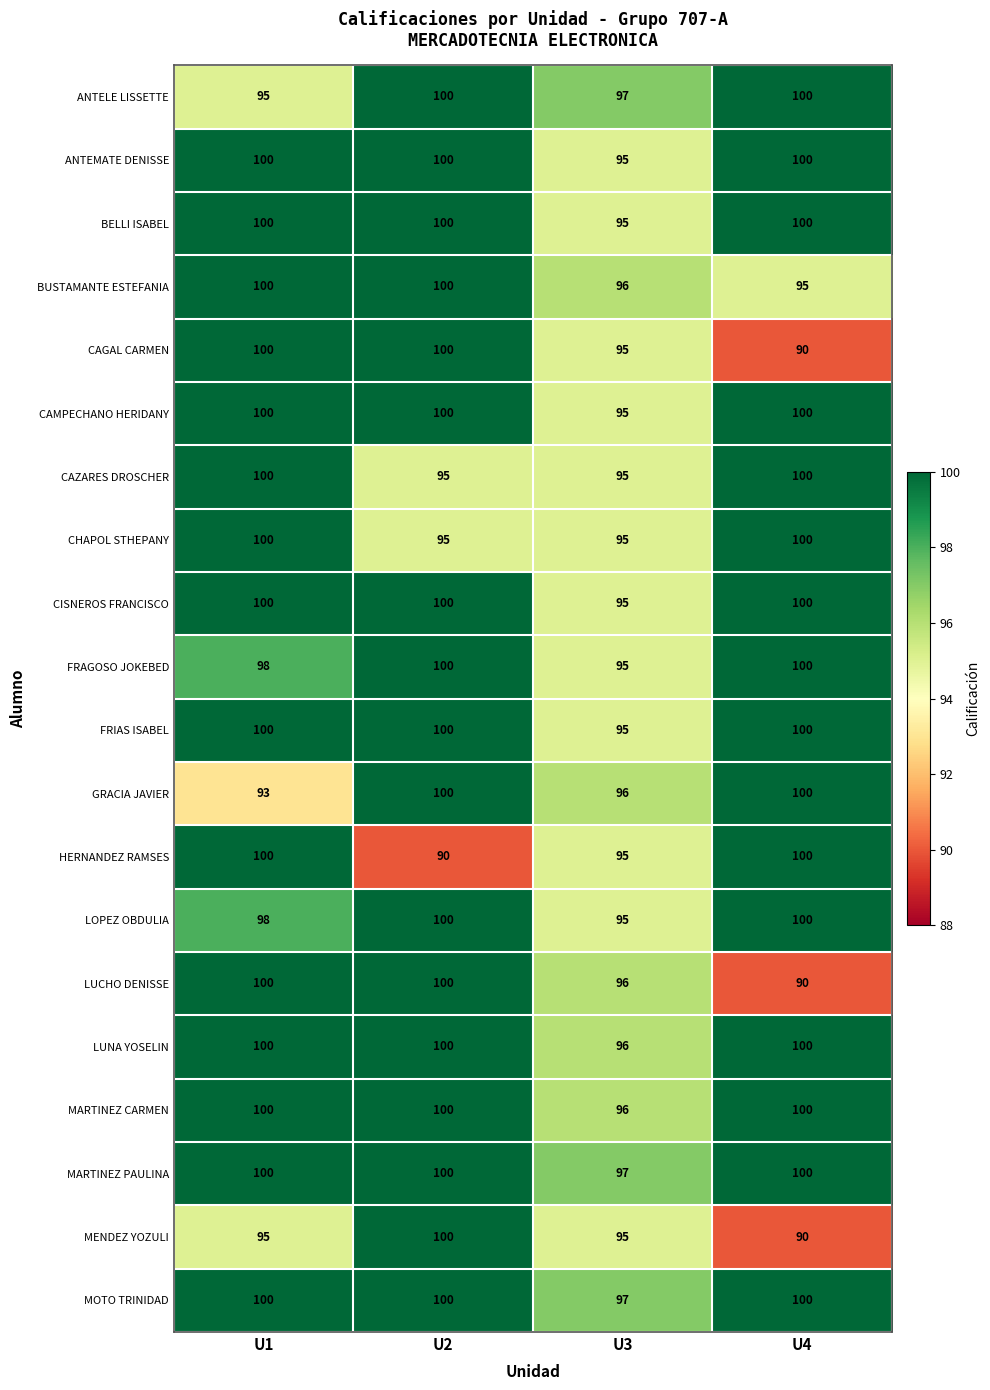

How many data points in MARTINEZ PAULINA are less than 100?

1